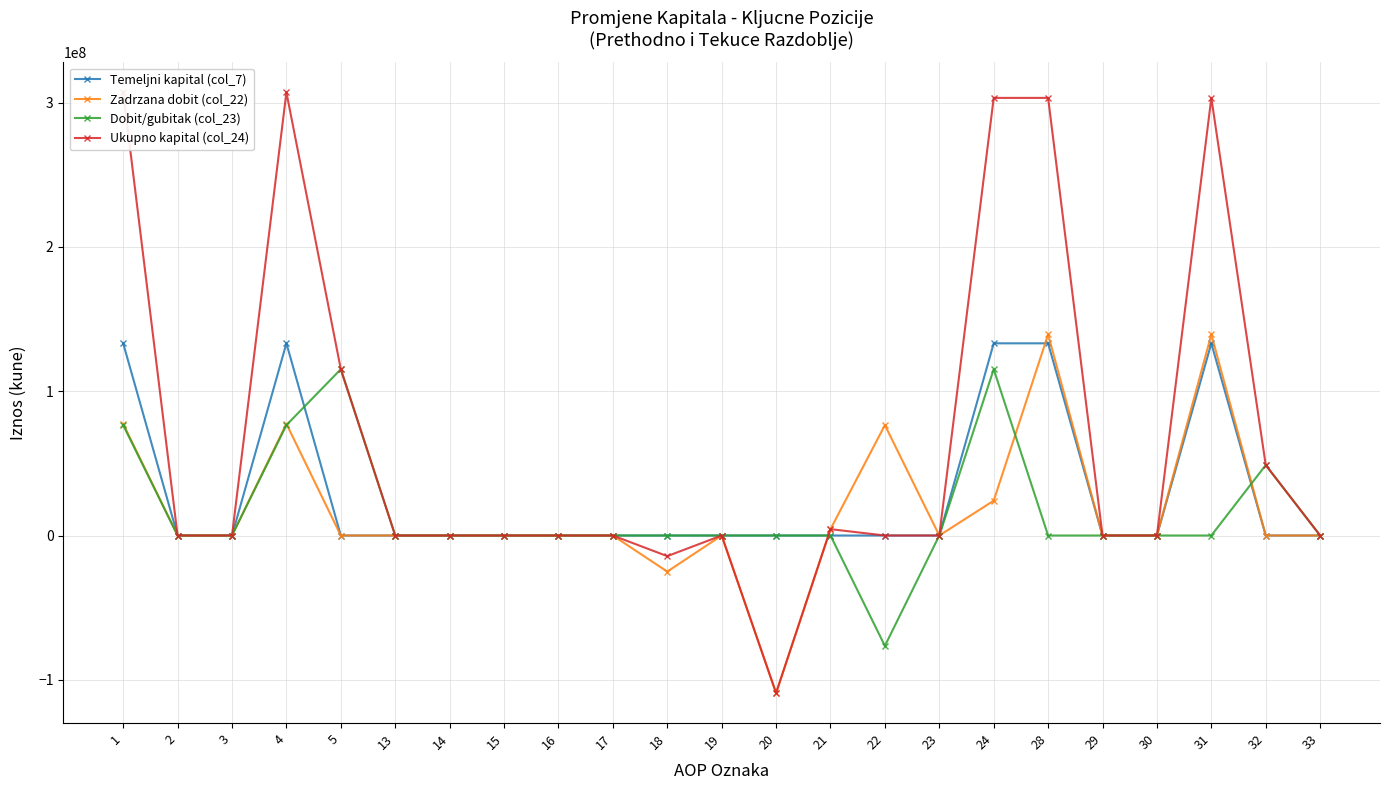

Count the number of data series in this chart.

4